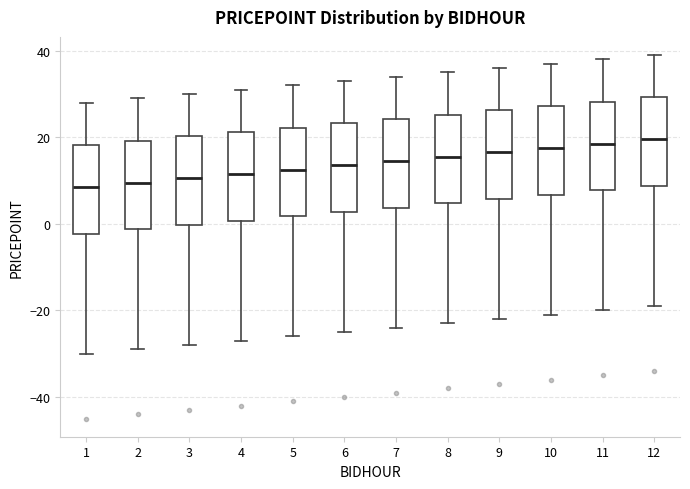

Reading left to right, read every box against the y-axis: the position of its median line, the range the box covers, and the ends of its whiskers. The values are not printed on the chart, so give them approximately, as read against the axis.

1: median 8, box -2 to 18, whiskers -30 to 28
2: median 10, box -2 to 20, whiskers -28 to 30
3: median 10, box 0 to 20, whiskers -28 to 30
4: median 12, box 0 to 22, whiskers -26 to 32
5: median 12, box 2 to 22, whiskers -26 to 32
6: median 14, box 2 to 24, whiskers -24 to 34
7: median 14, box 4 to 24, whiskers -24 to 34
8: median 16, box 4 to 26, whiskers -22 to 36
9: median 16, box 6 to 26, whiskers -22 to 36
10: median 18, box 6 to 28, whiskers -20 to 38
11: median 18, box 8 to 28, whiskers -20 to 38
12: median 20, box 8 to 30, whiskers -18 to 40